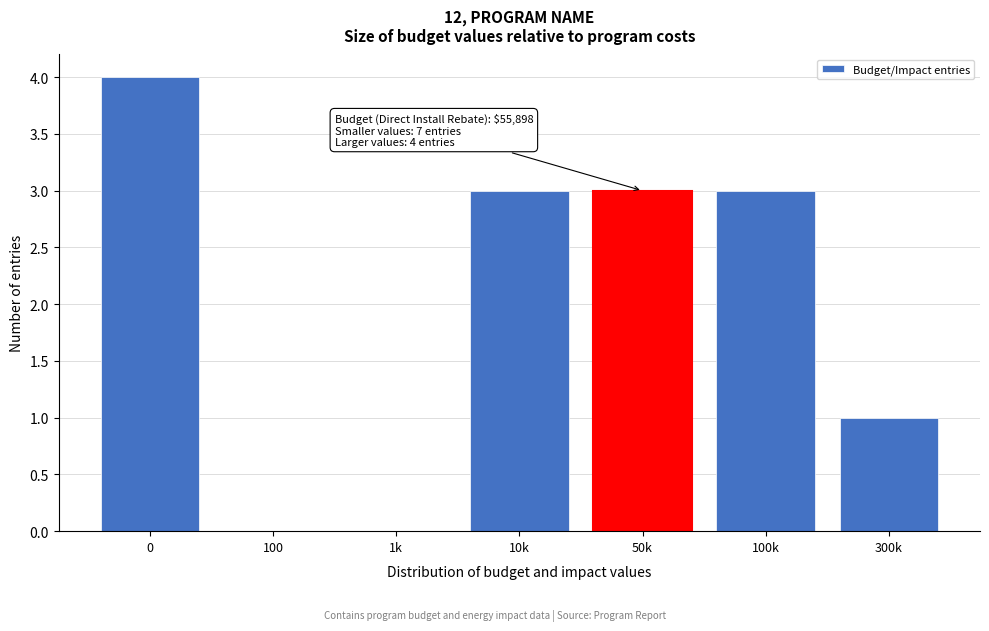

Reading right to left, what are all the values shown in this chart?

300k=1	100k=3	50k=3	10k=3	1k=0	100=0	0=4